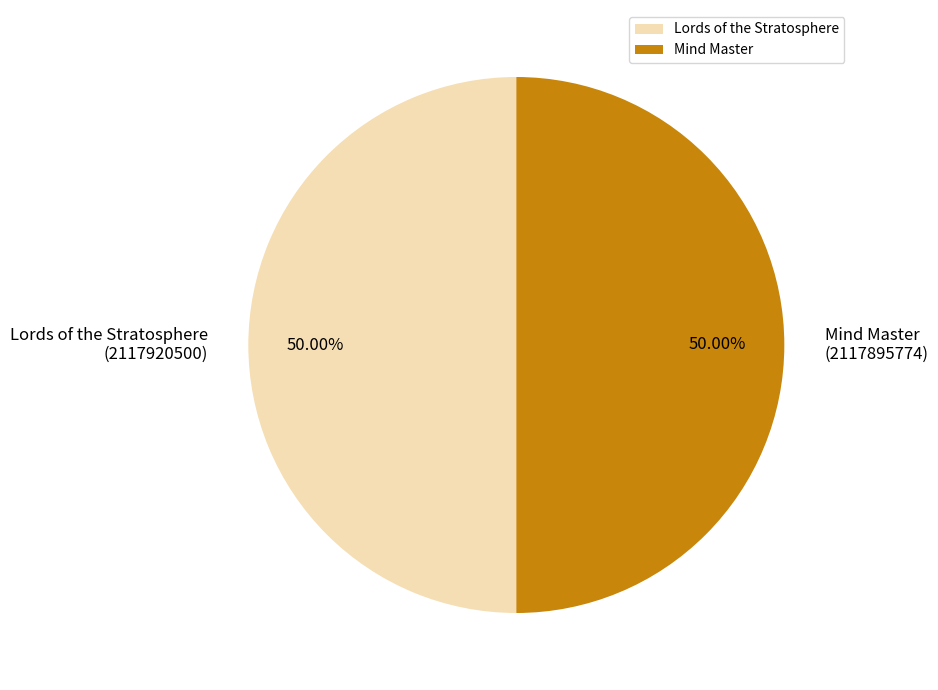

Approximately how many times larger is the value at Mind Master compared to Lords of the Stratosphere?

1.0